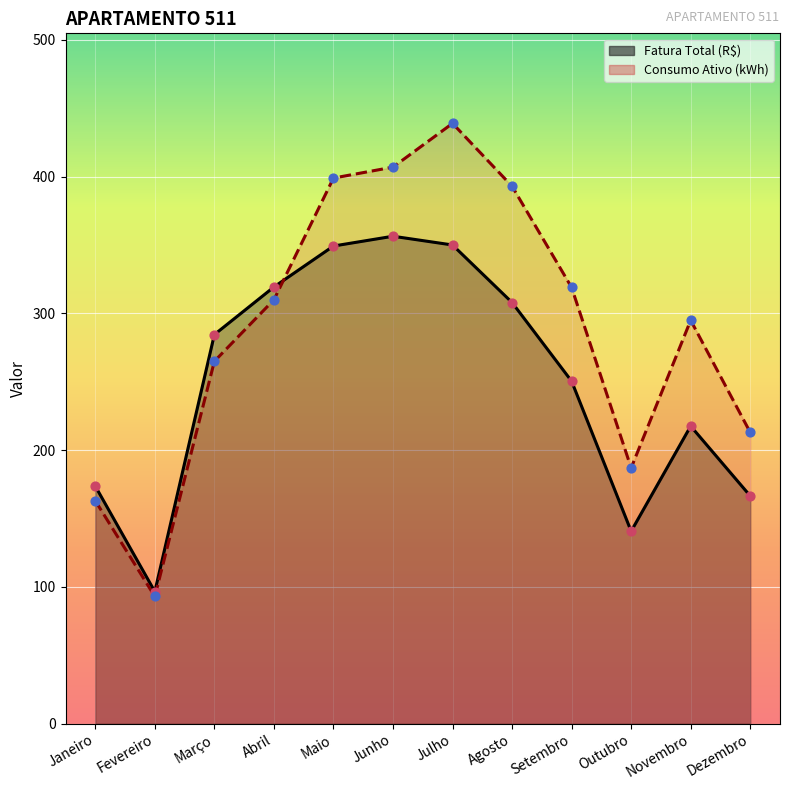

Which series has the largest total across all categories?

Consumo Ativo (kWh)